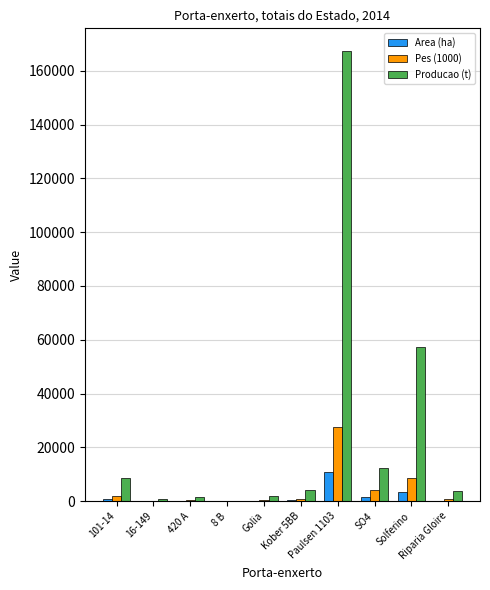

Count the number of categories in the chart.

10